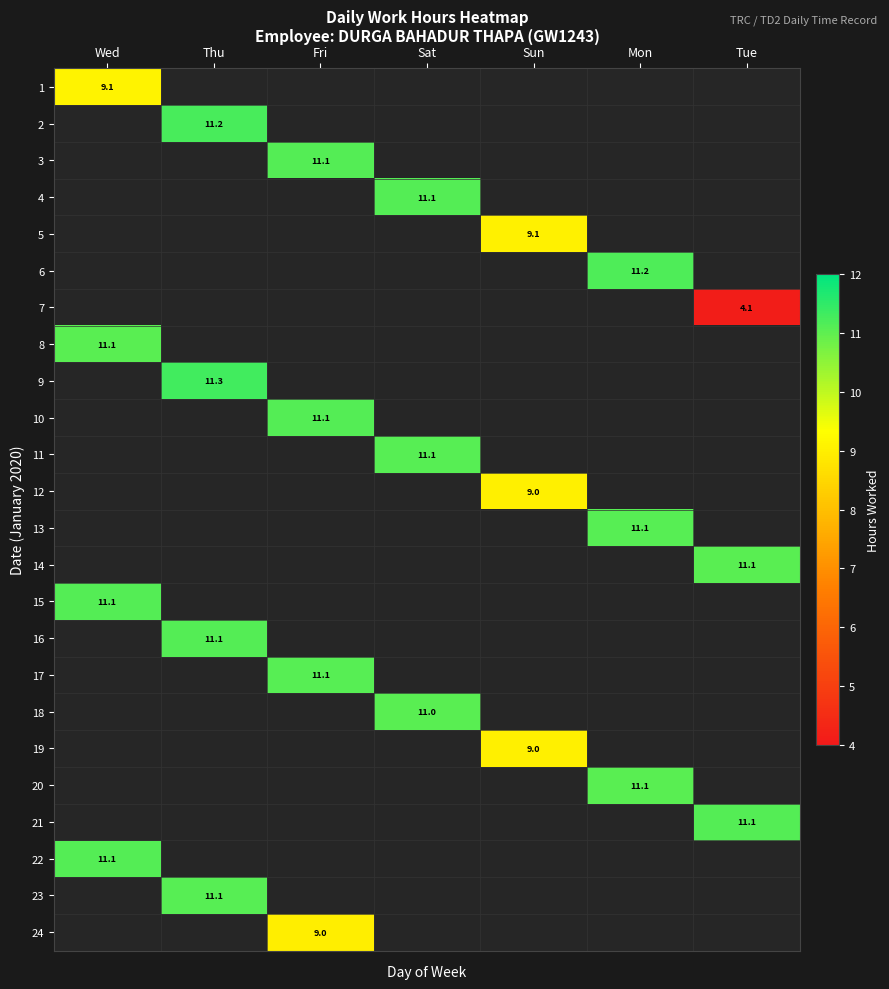

At which category is the sum across all series the highest?

Thu